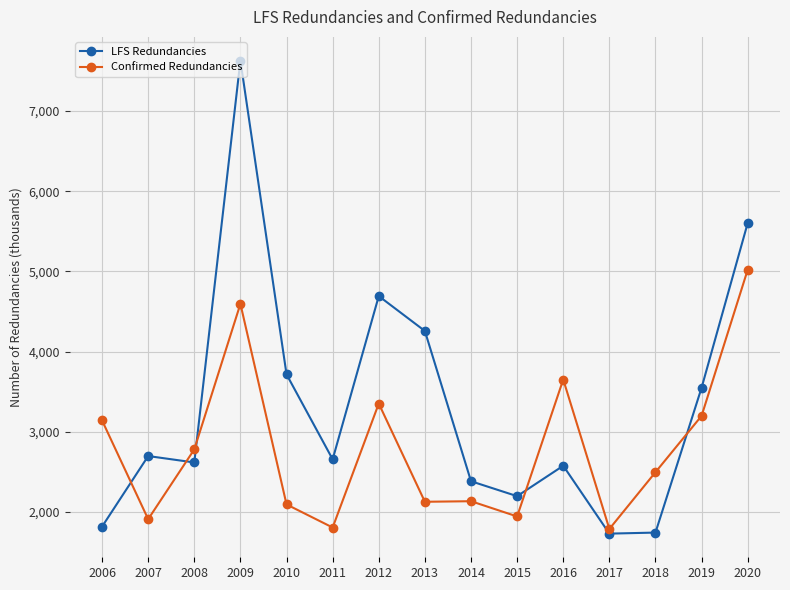

Is the value of Confirmed Redundancies at 2019 greater than the value of LFS Redundancies at 2013?

No